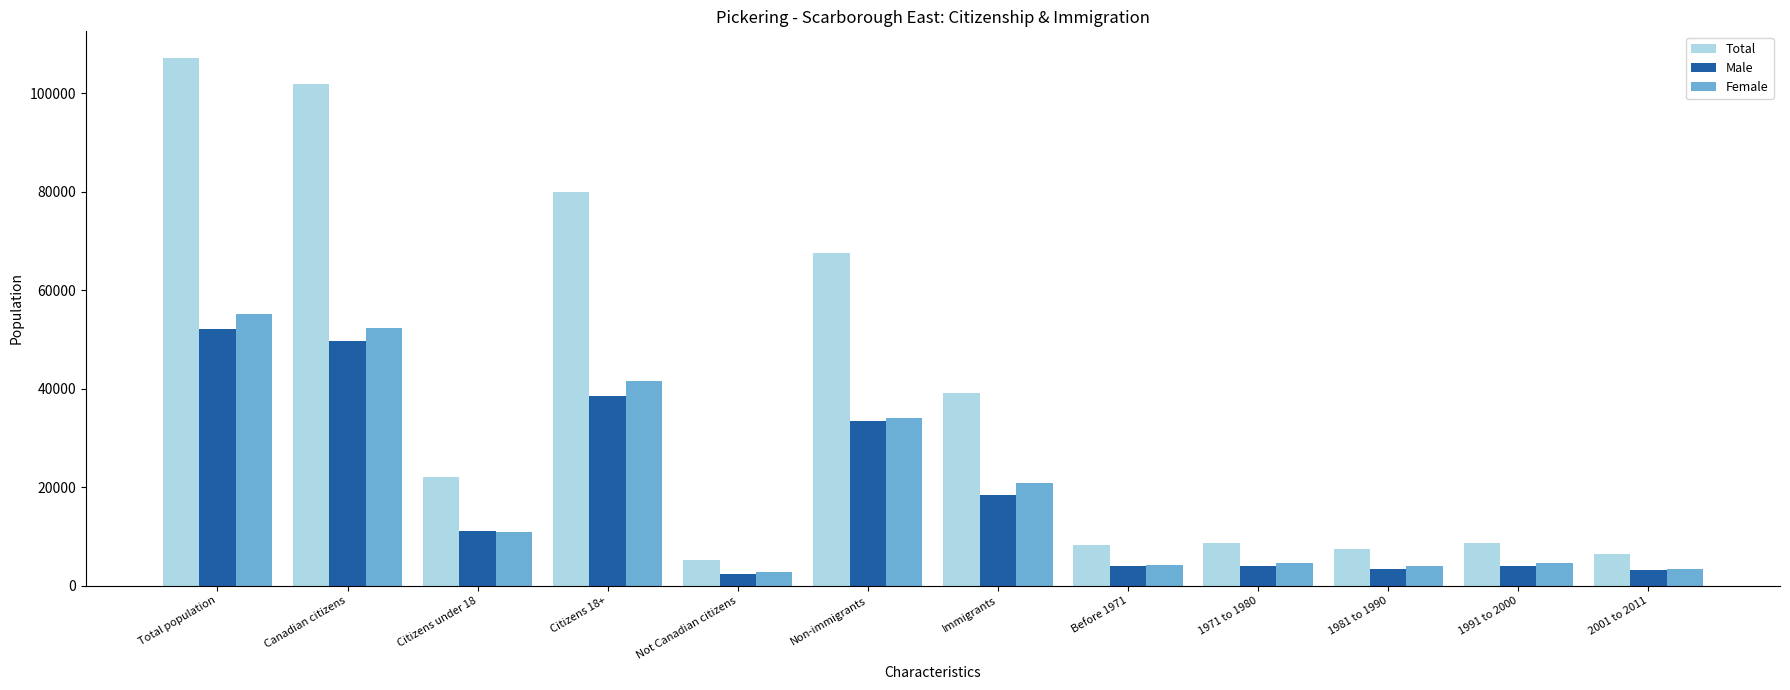

Read the Female value at Non-immigrants.

34090